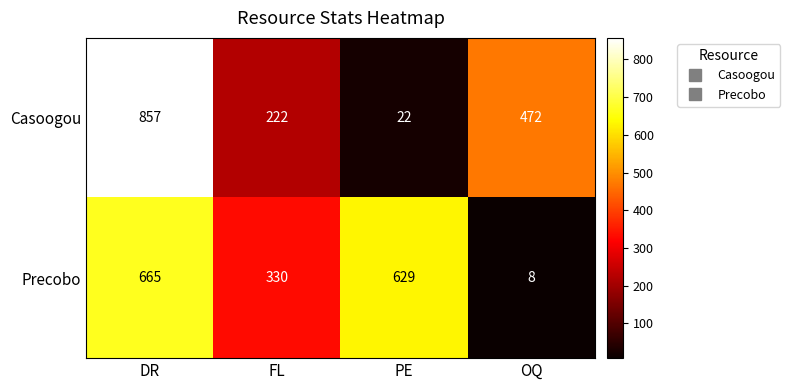

Which series has the largest range (max minus min)?

Casoogou